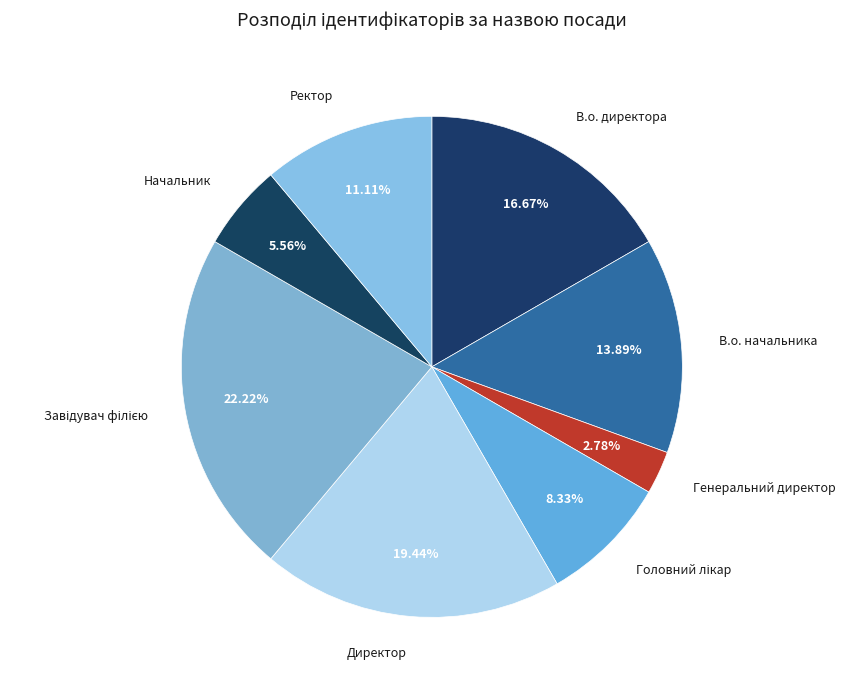

Does Директор account for over 50% of the chart?

No